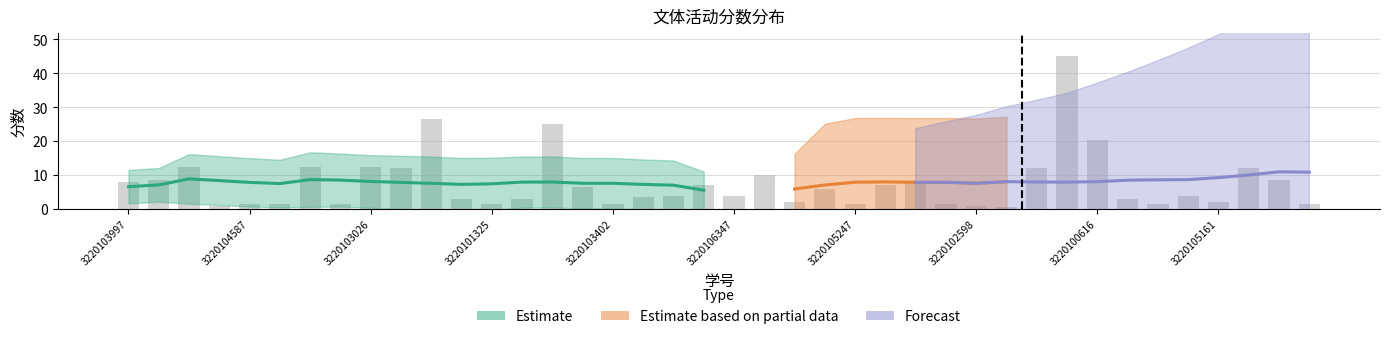

True or false: the data shows 10.6 at 3220106055.

False